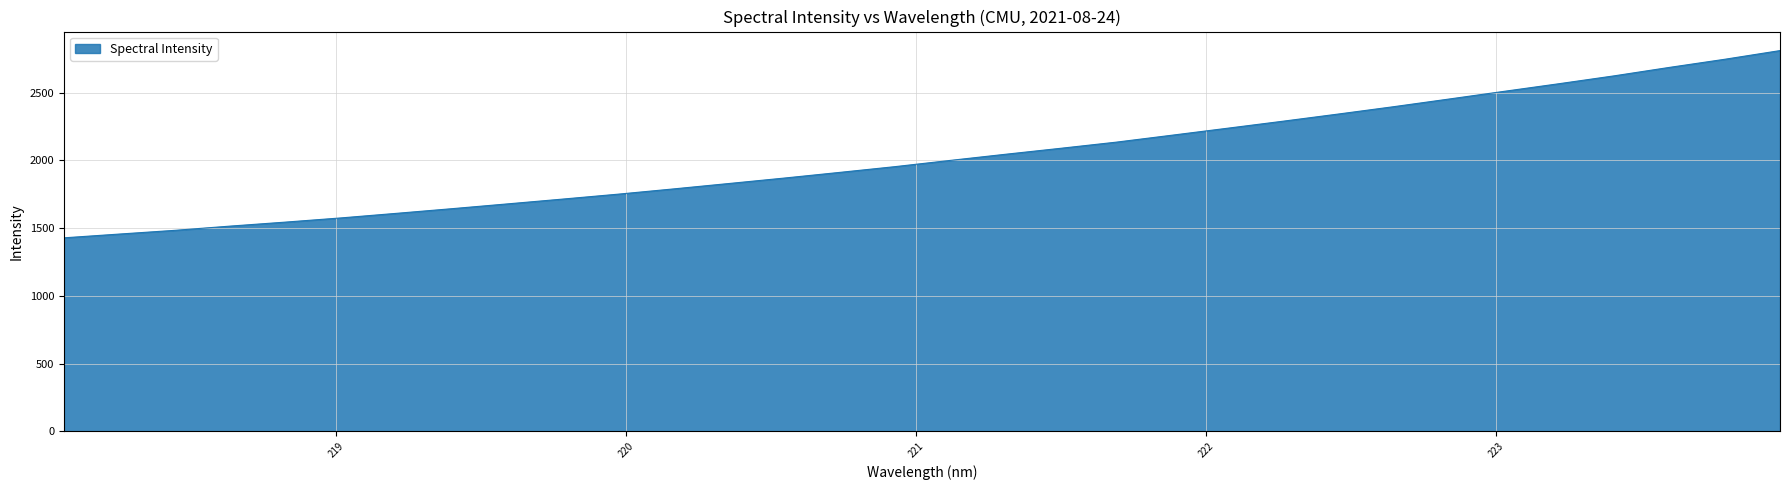

What is the maximum value shown in the chart?

2811.1